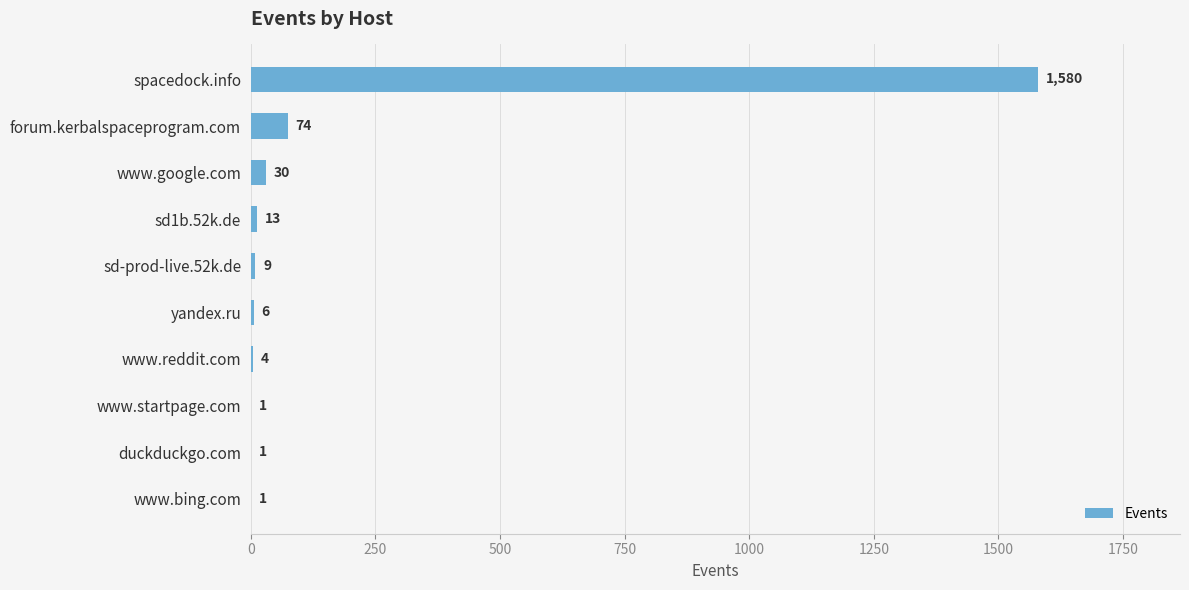

Which has a higher value, spacedock.info or www.google.com?

spacedock.info